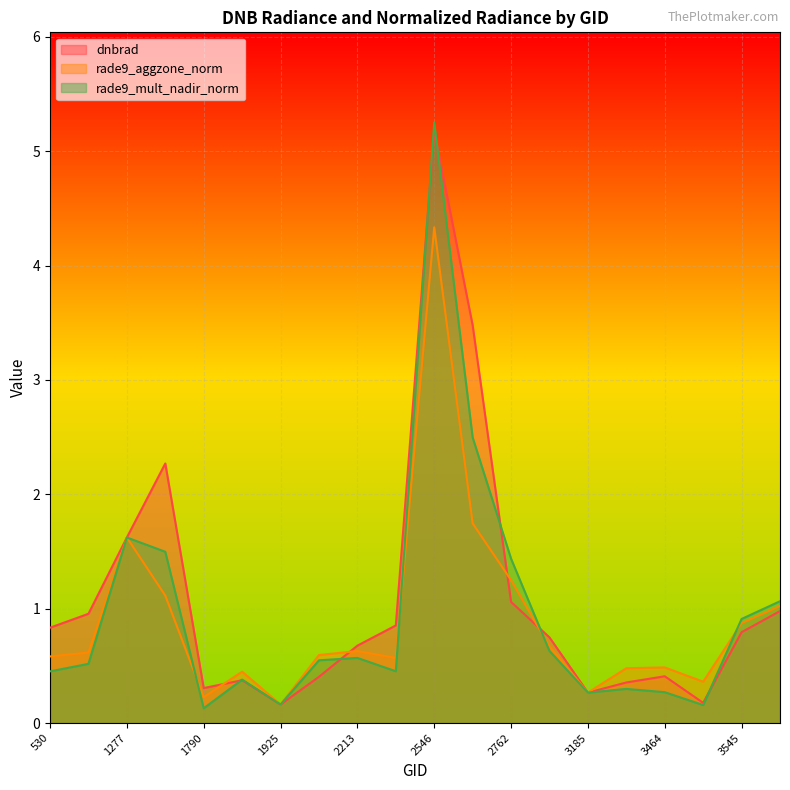

What is the difference between the second highest and second lowest values in the rade9_aggzone_norm series?

1.5